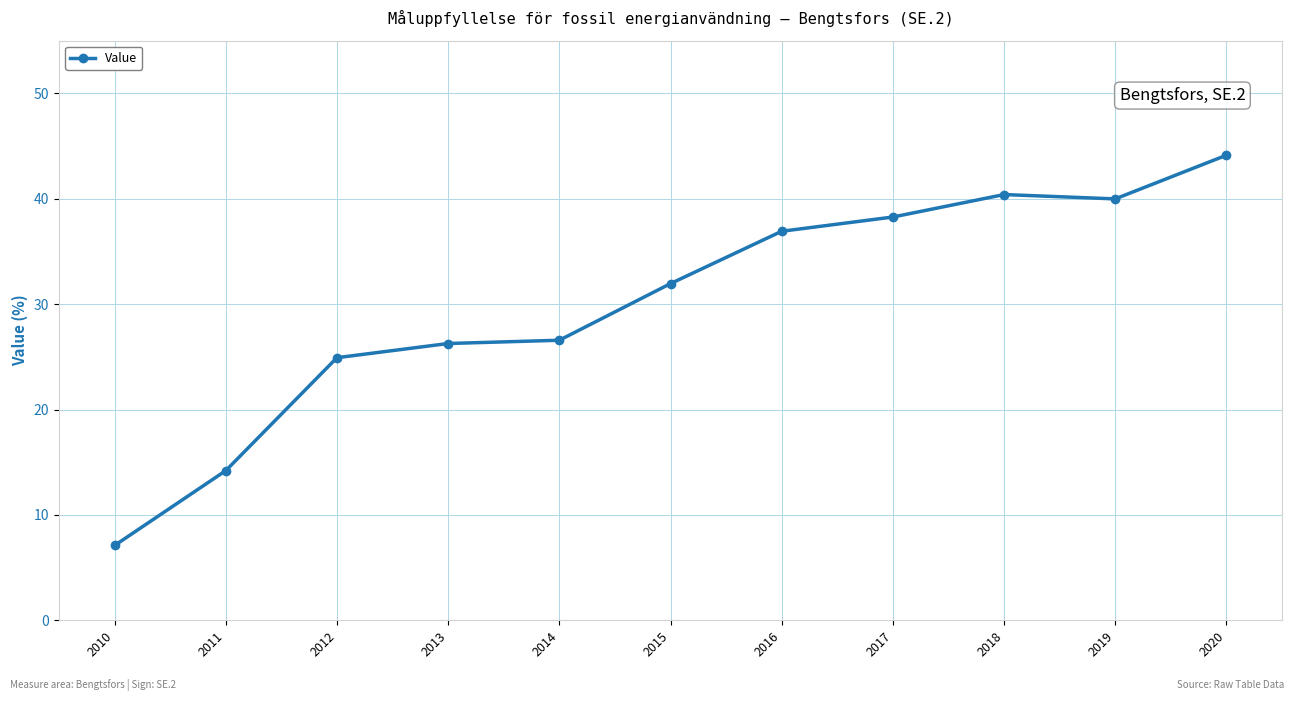

How many categories are shown in the chart?

11